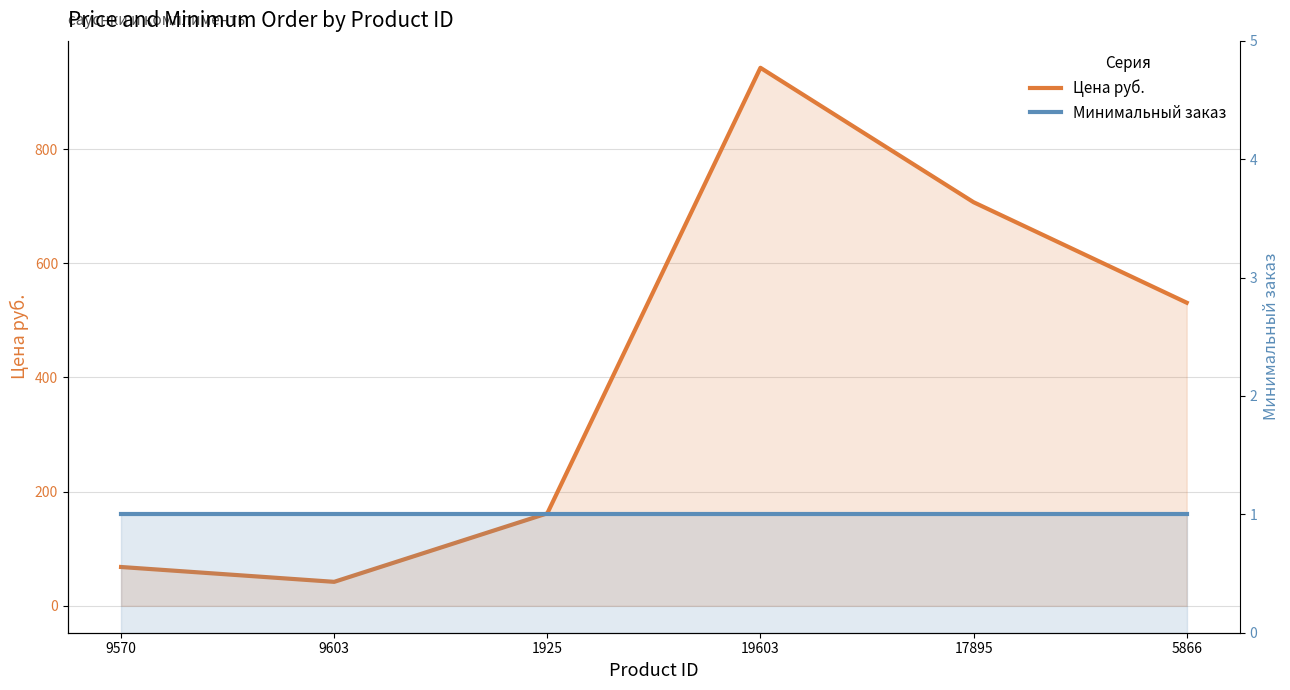

Rank the series at 17895 from highest to lowest value.

Цена руб., Минимальный заказ